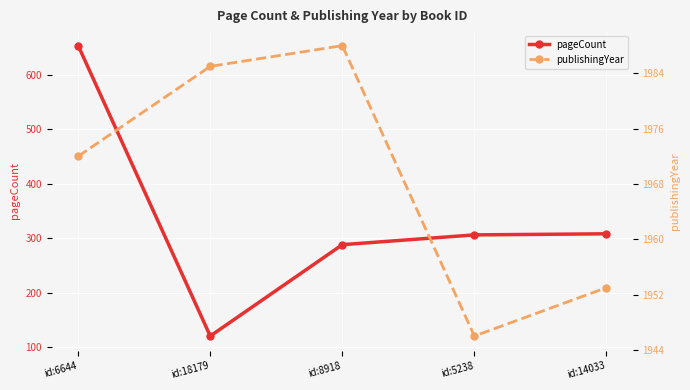

In pageCount, how many points are lower than both neighbors (excluding endpoints)?

1